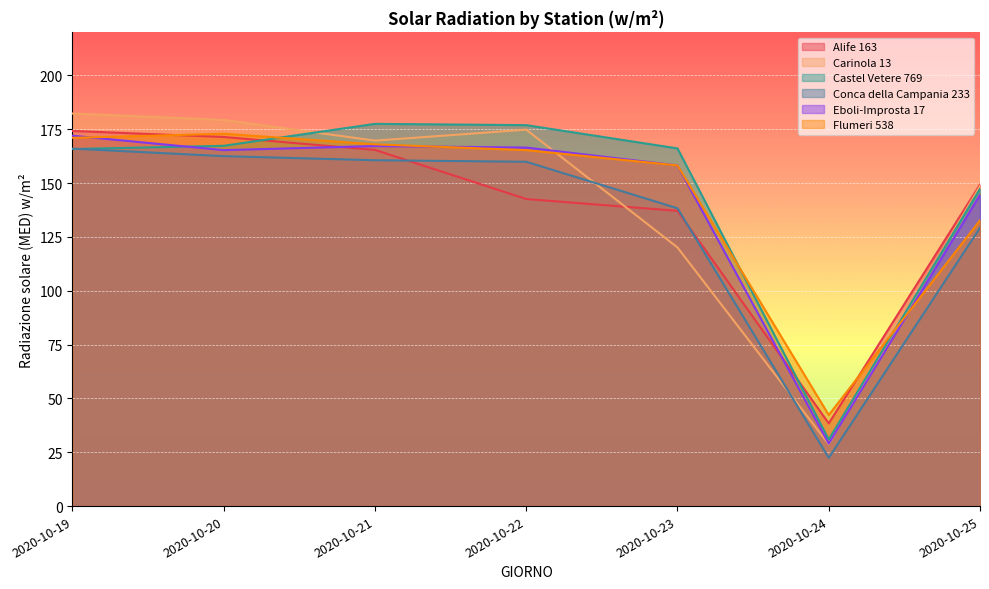

Which category has the lowest value in the Eboli-Improsta 17 series?

2020-10-24